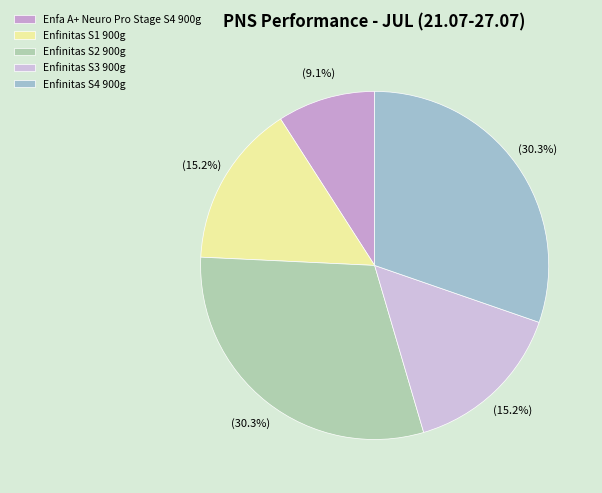

Count the number of slices in the pie.

5